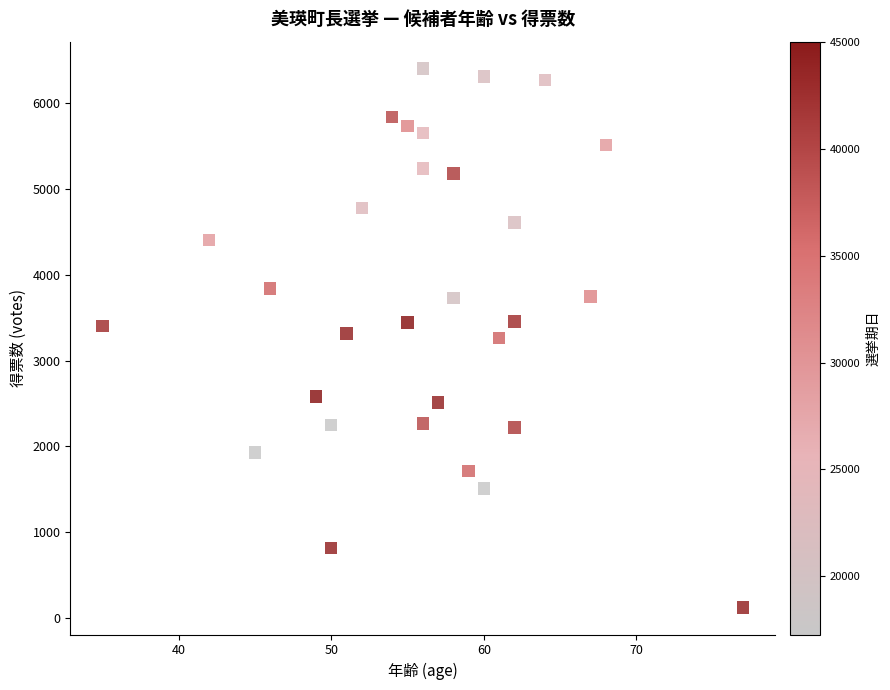

What is the range of Y values (max minus min)?

6278